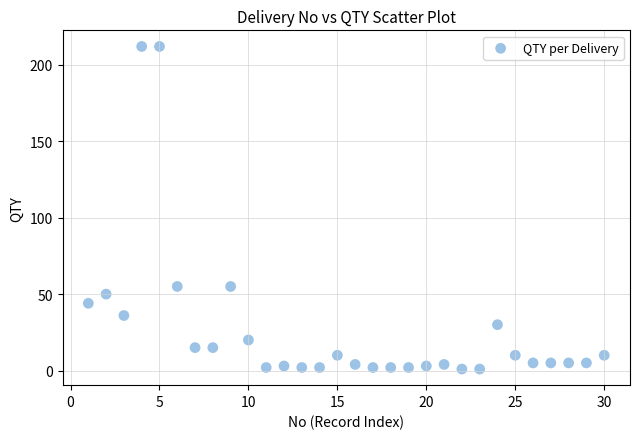

What is the range of Y values (max minus min)?

211